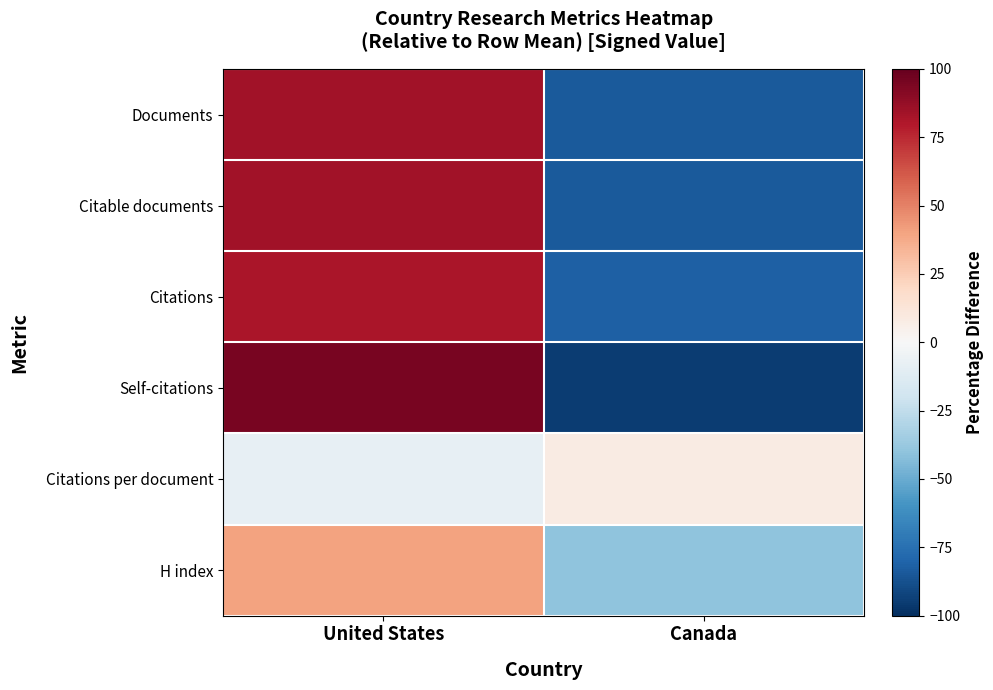

Which series has the widest spread of values?

Self-citations